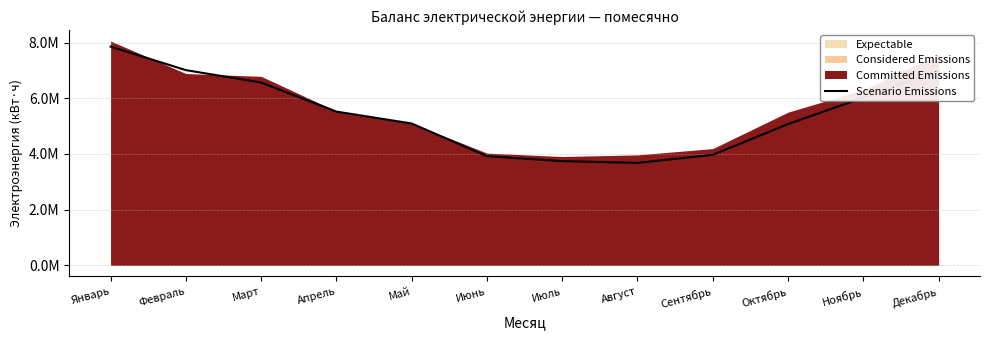

True or false: the data has more than 0 interior local peaks.

False